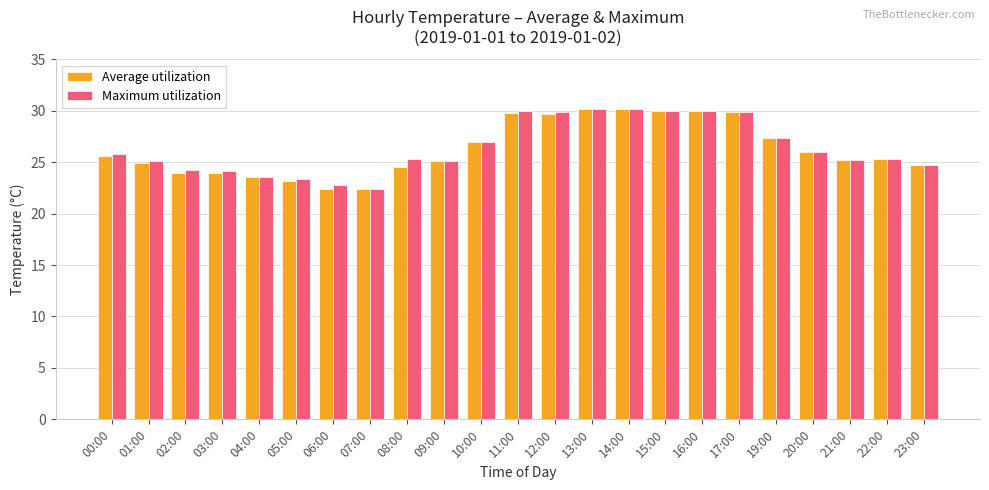

Which series changed the most between 03:00 and 17:00?

Average utilization